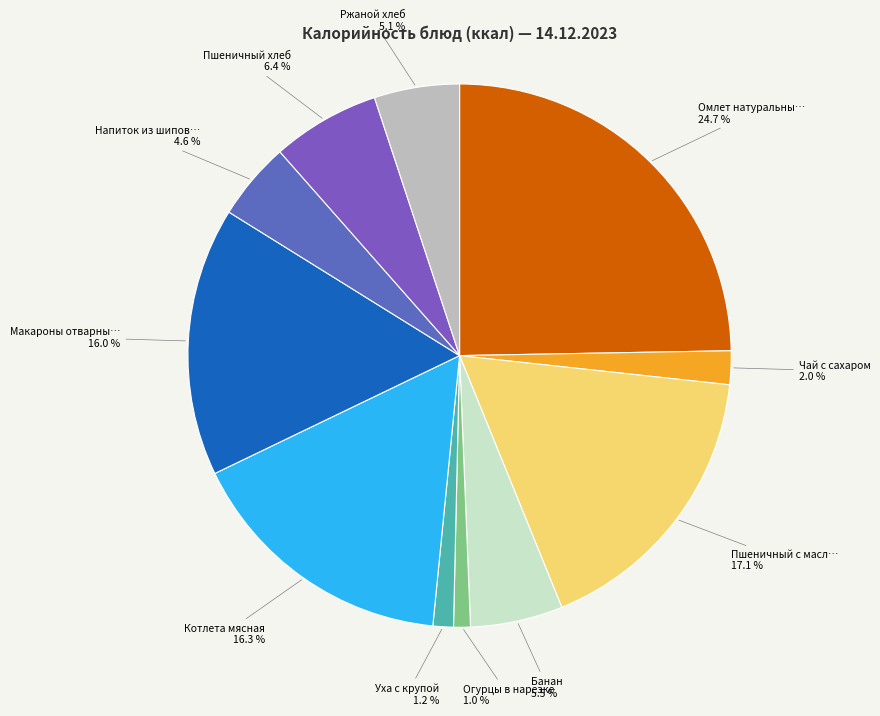

How many segments does this pie chart have?

11